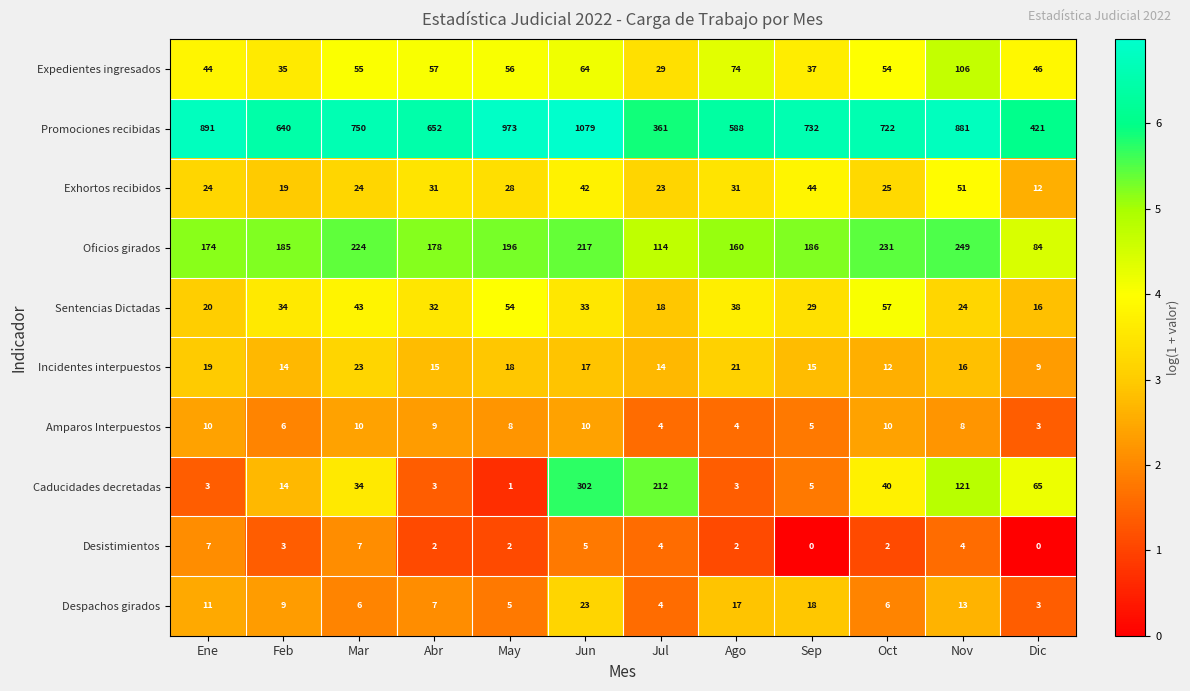

At how many categories does at least one series exceed 4?

12